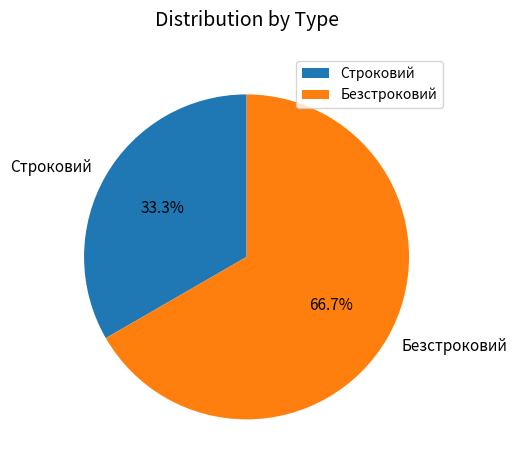

What is the largest slice in the pie chart?

Безстроковий